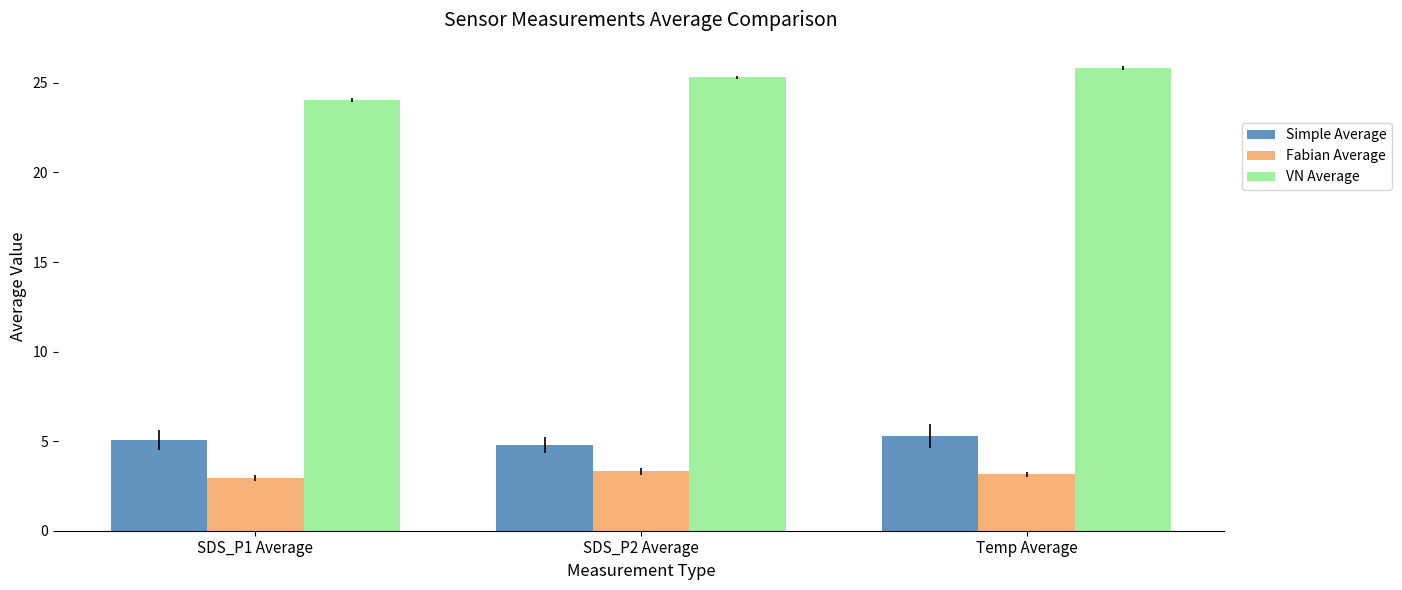

Which series has the largest total across all categories?

VN Average